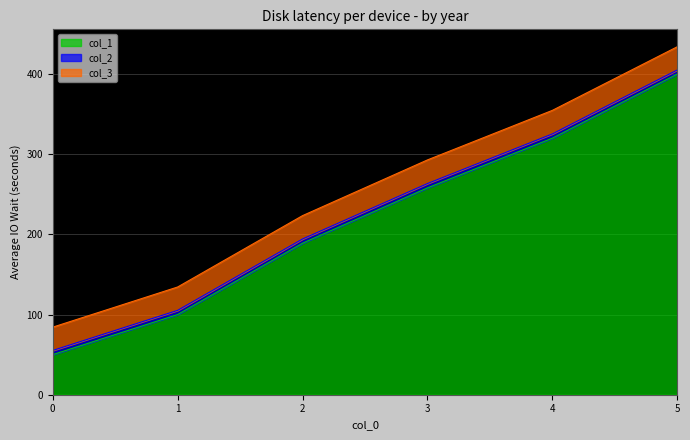

Reading left to right, extract all data points from this chart.

col_1: 50.0	100.0	189.0	258.0	320.0	400.0
col_2: 5.2	5.2	5.2	5.4	5.3	5.1
col_3: 29.1	29.1	29.2	29.5	29.4	28.9